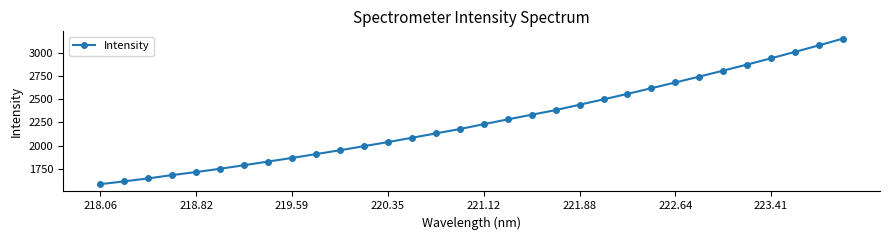

What is the smallest value displayed?

1584.3